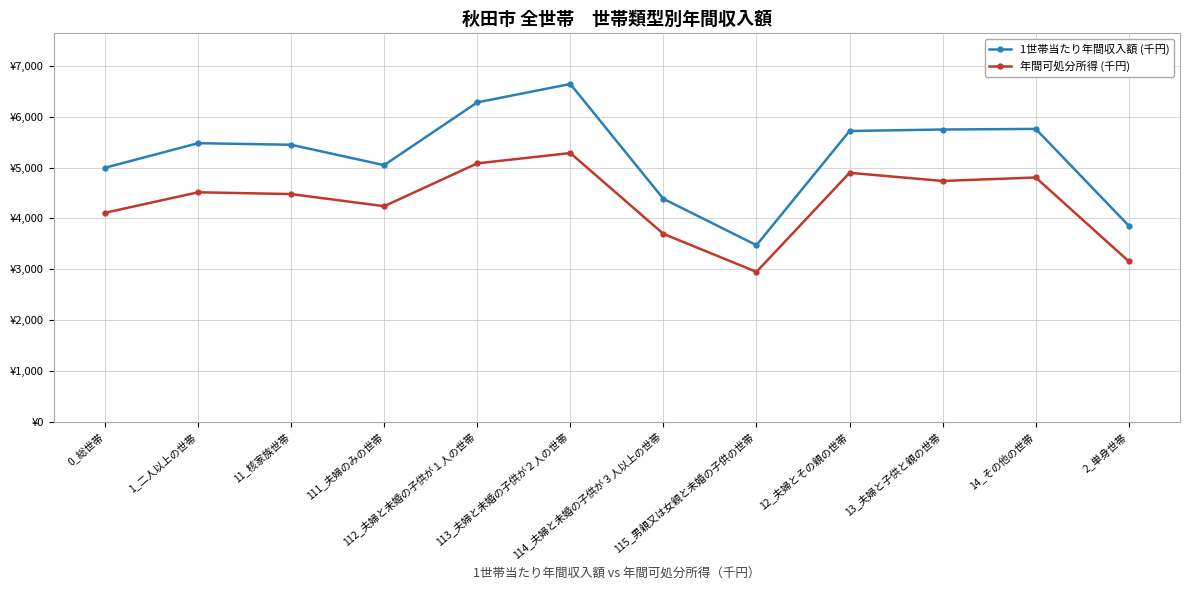

Rank the series by their average value, from lowest to highest.

年間可処分所得 (千円), 1世帯当たり年間収入額 (千円)